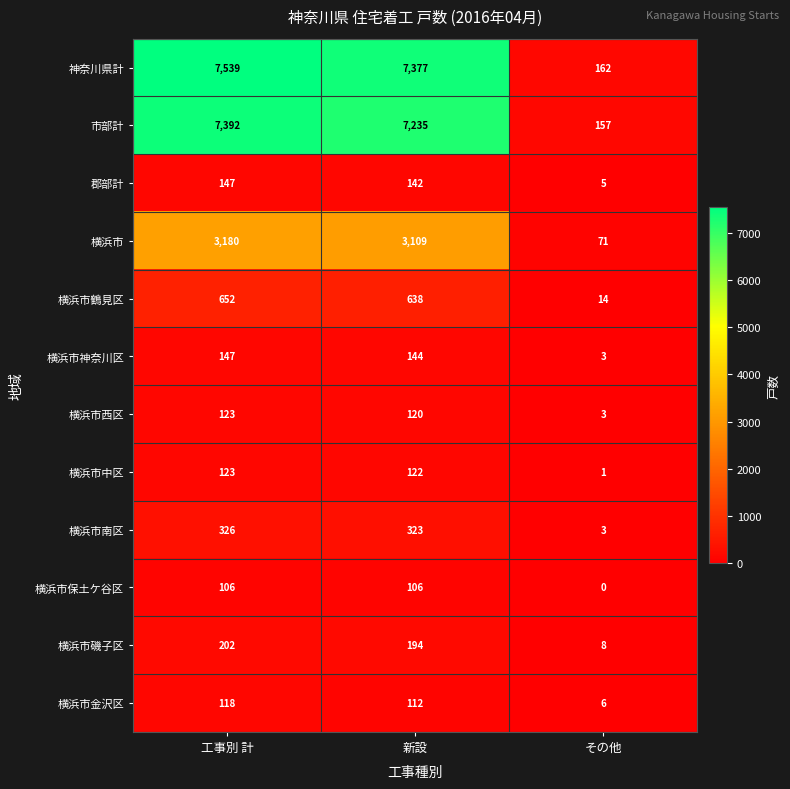

What value does the 横浜市 series have at 工事別 計?

3180